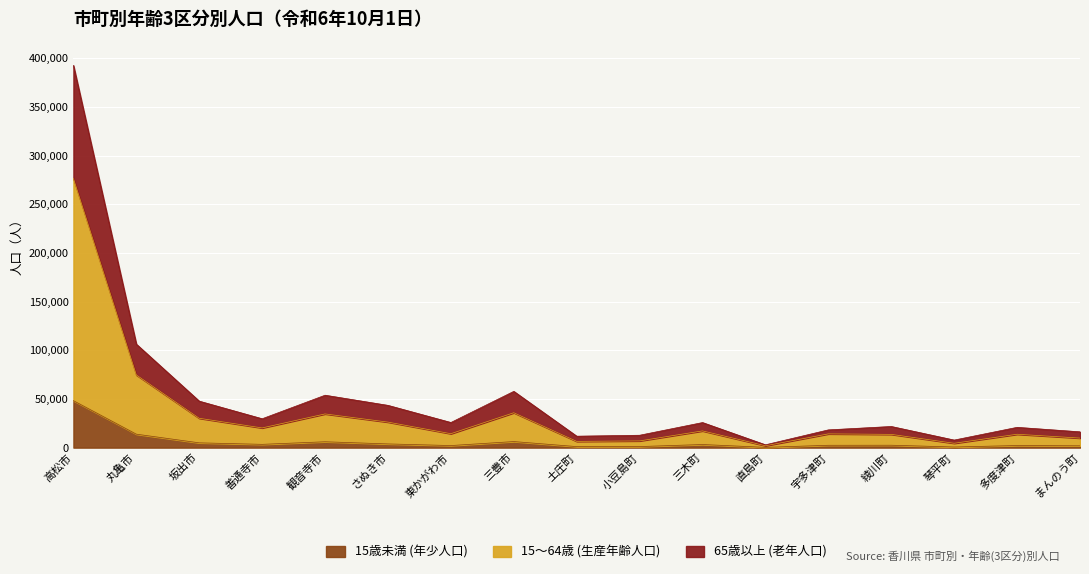

At which label does 15歳未満 (年少人口) first exceed 2465?

高松市